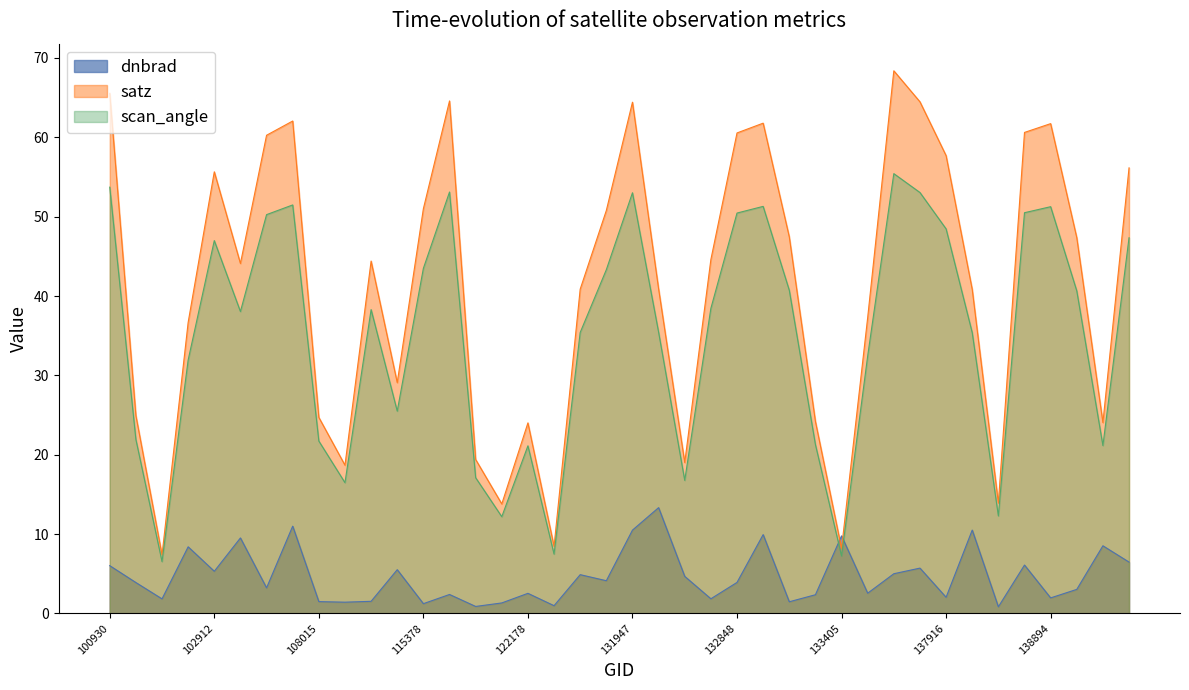

At which label does satz reach its peak?

134700